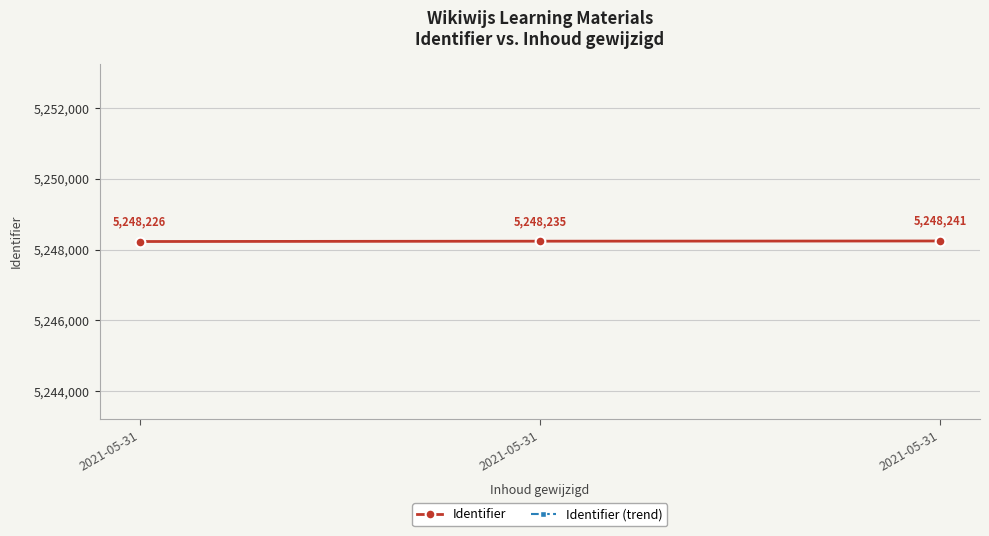

Between 2021-05-31 and 2021-05-31, which is larger?

2021-05-31